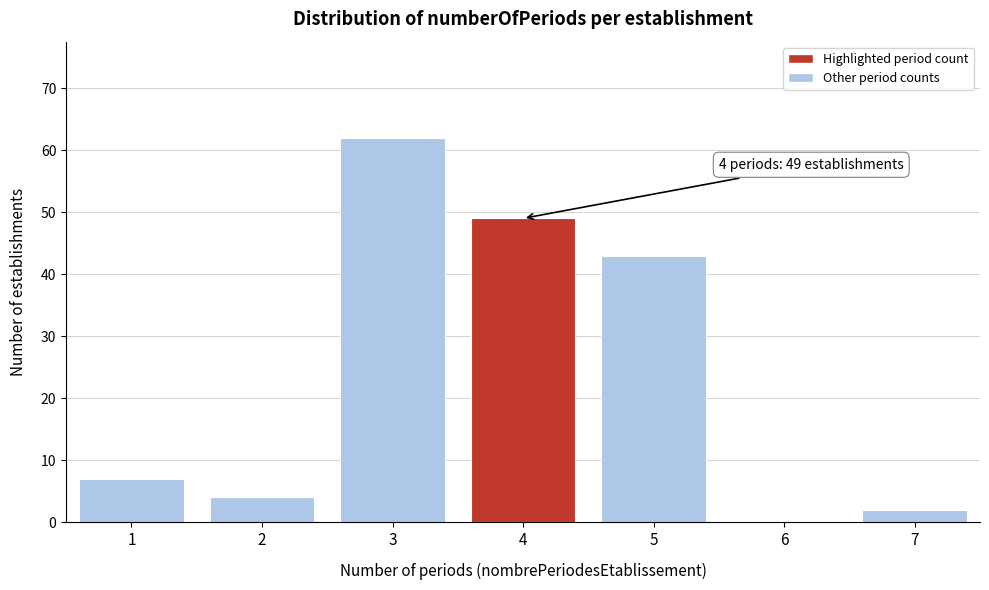

Reading left to right, transcribe all the data shown in this chart.

1=7	2=4	3=62	4=49	5=43	6=0	7=2